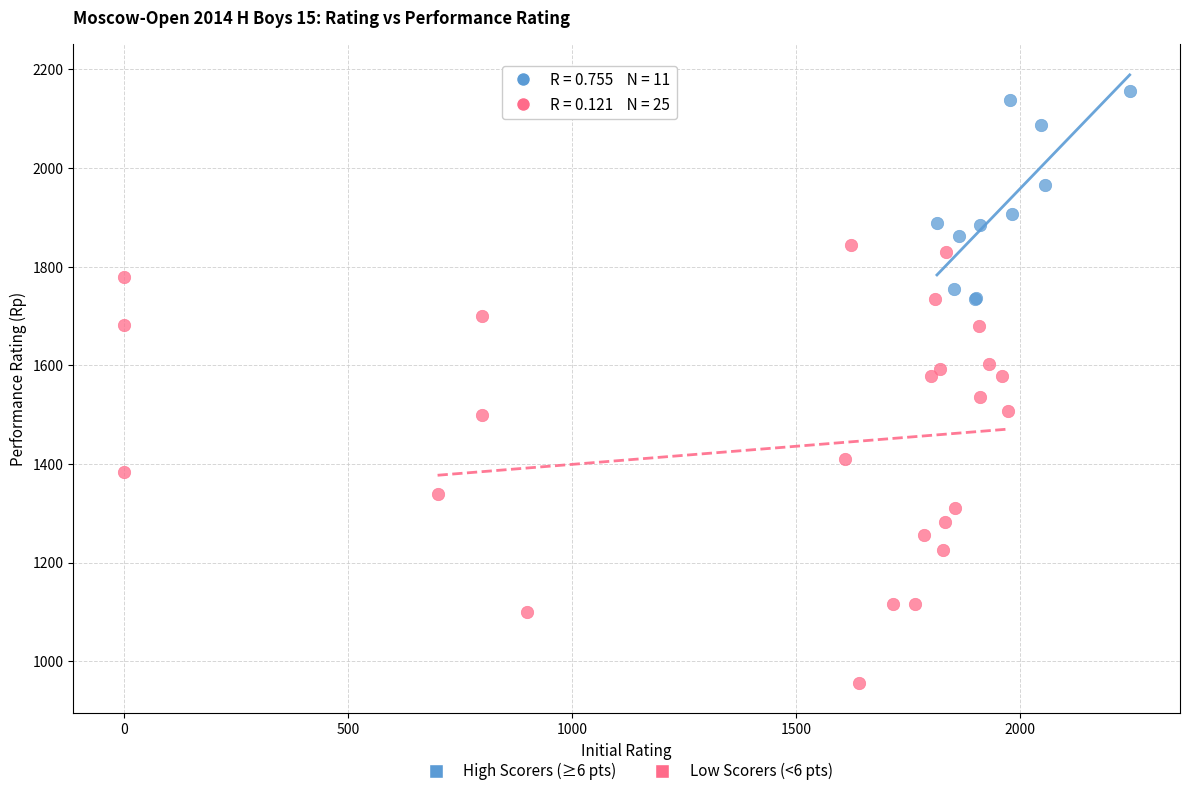

Which series reaches the maximum Y coordinate?

High Scorers (≥6 pts)